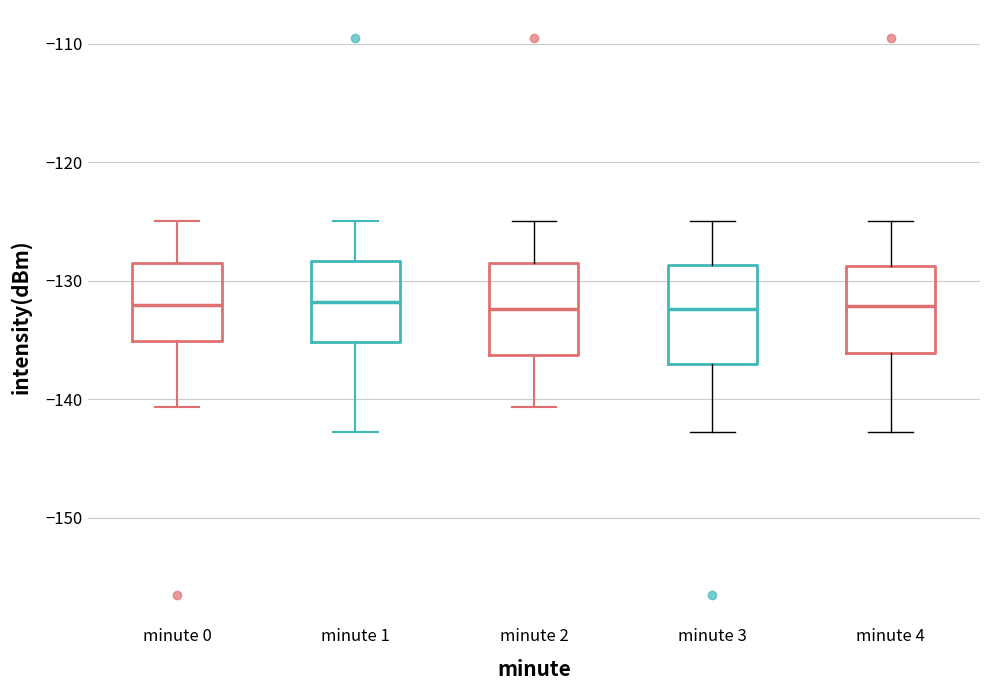

Reading left to right, transcribe this box plot: for each box, give where its median line is, the range the box spans, and where its two whiskers end, as read against the y-axis. The values are not printed on the chart, so give them approximately, as read against the axis.

minute 0: median -132, box -135 to -129, whiskers -141 to -125
minute 1: median -132, box -135 to -128, whiskers -143 to -125
minute 2: median -132, box -136 to -129, whiskers -141 to -125
minute 3: median -132, box -137 to -129, whiskers -143 to -125
minute 4: median -132, box -136 to -129, whiskers -143 to -125